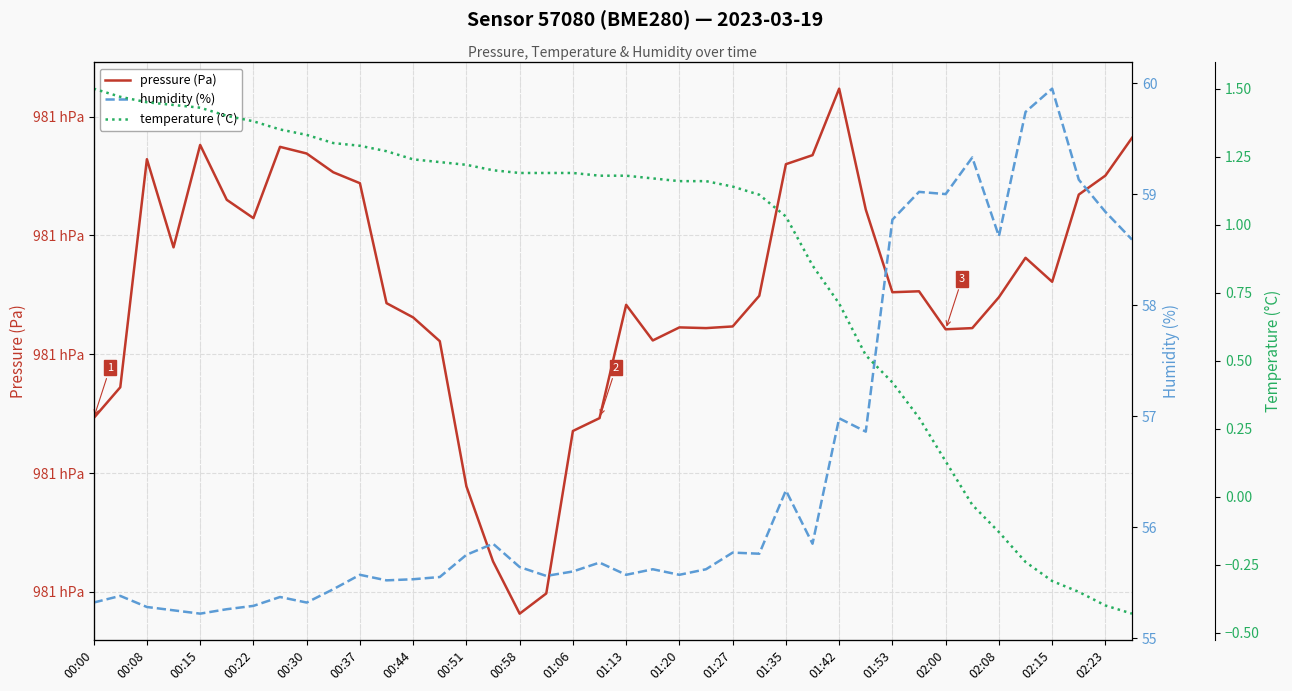

Read the humidity (%) value at 02:08.

58.6